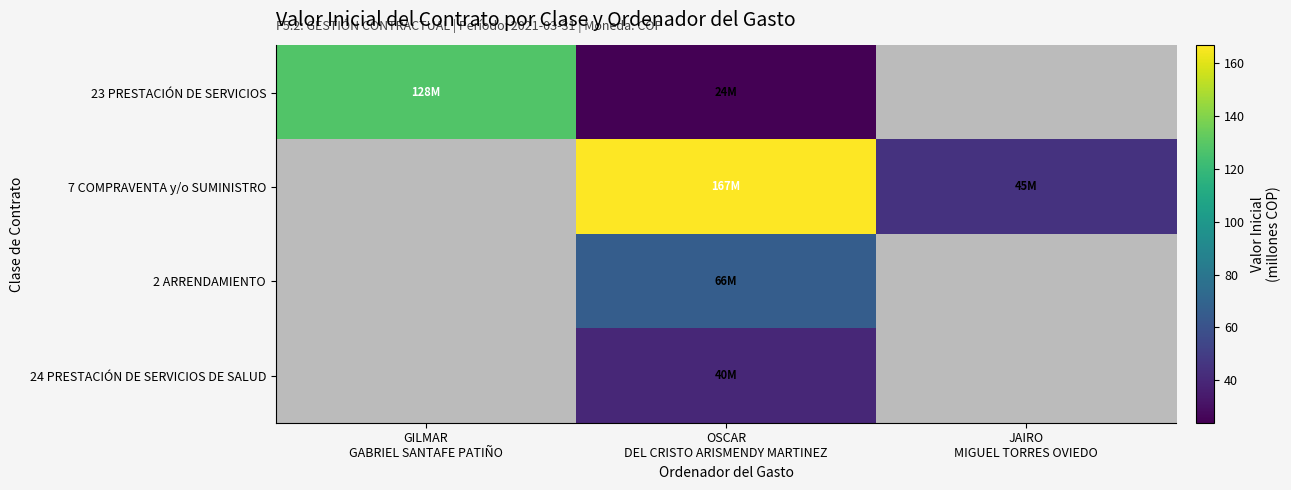

What is the spread (max minus min) of values at JAIRO
MIGUEL TORRES OVIEDO?

45.0